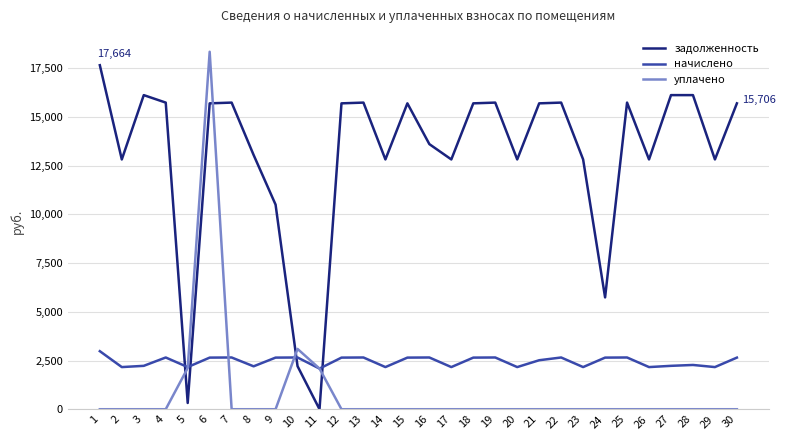

Which series has the largest range (max minus min)?

уплачено